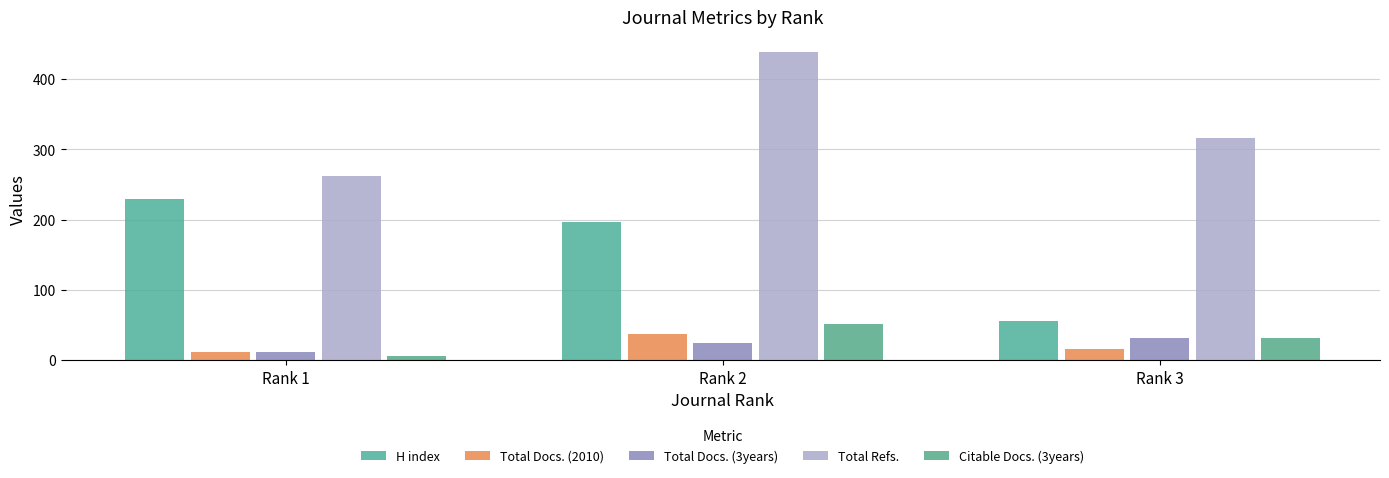

Rank the series by their maximum value, from lowest to highest.

Total Docs. (3years), Total Docs. (2010), Citable Docs. (3years), H index, Total Refs.